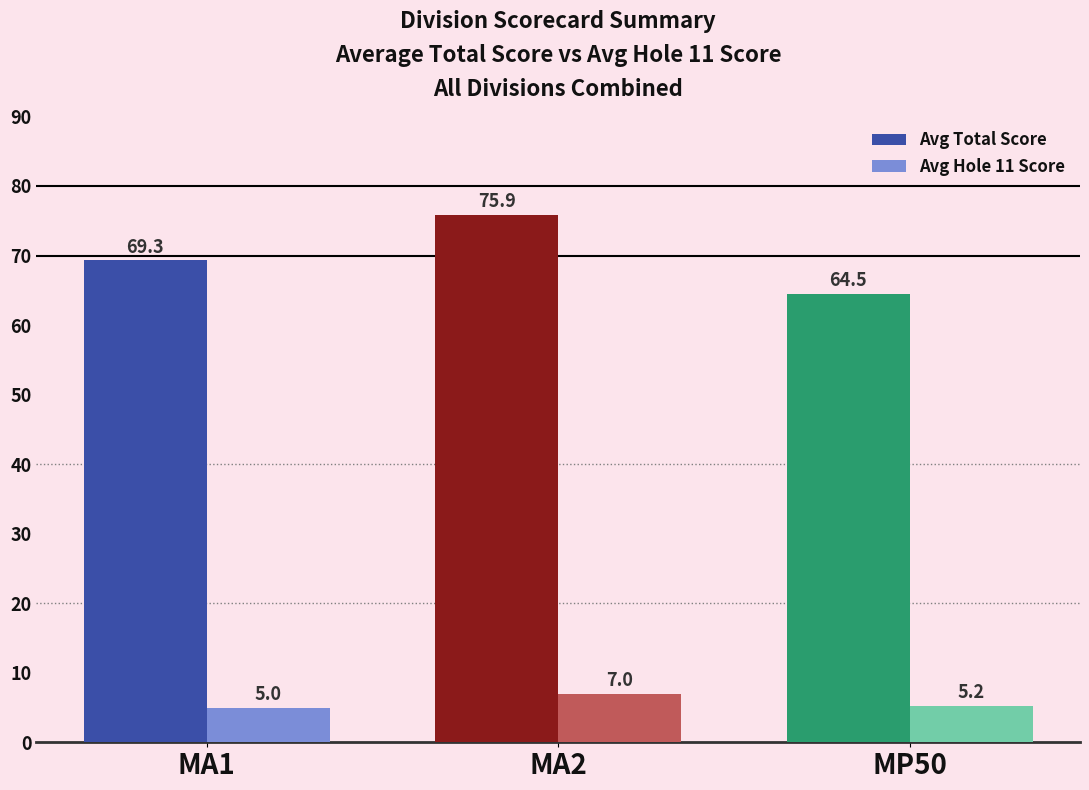

At which category does the chart reach its peak across all series?

MA2